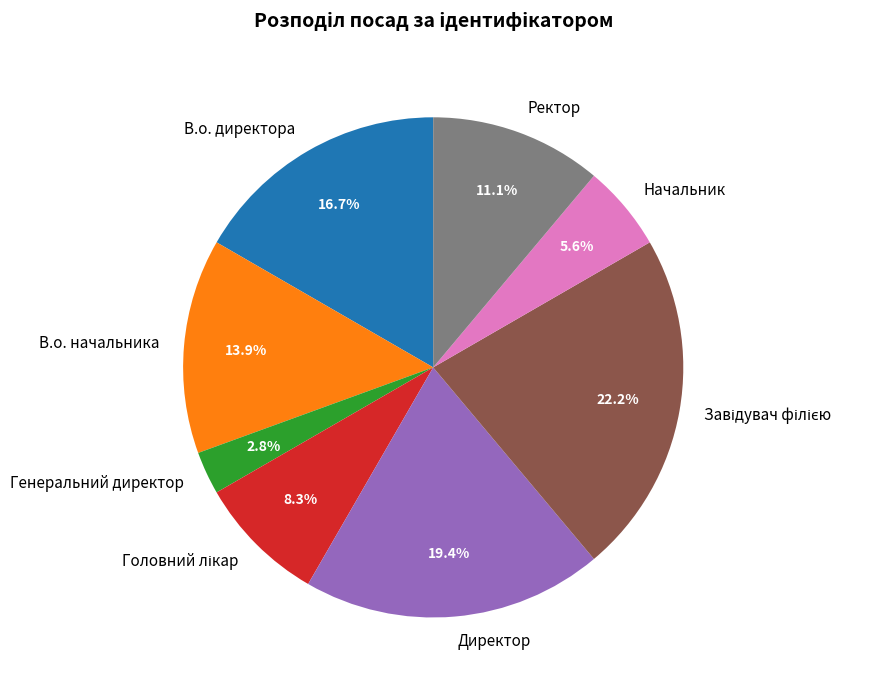

To the nearest percent, what is the difference between the largest and smallest slice percentages?

19%